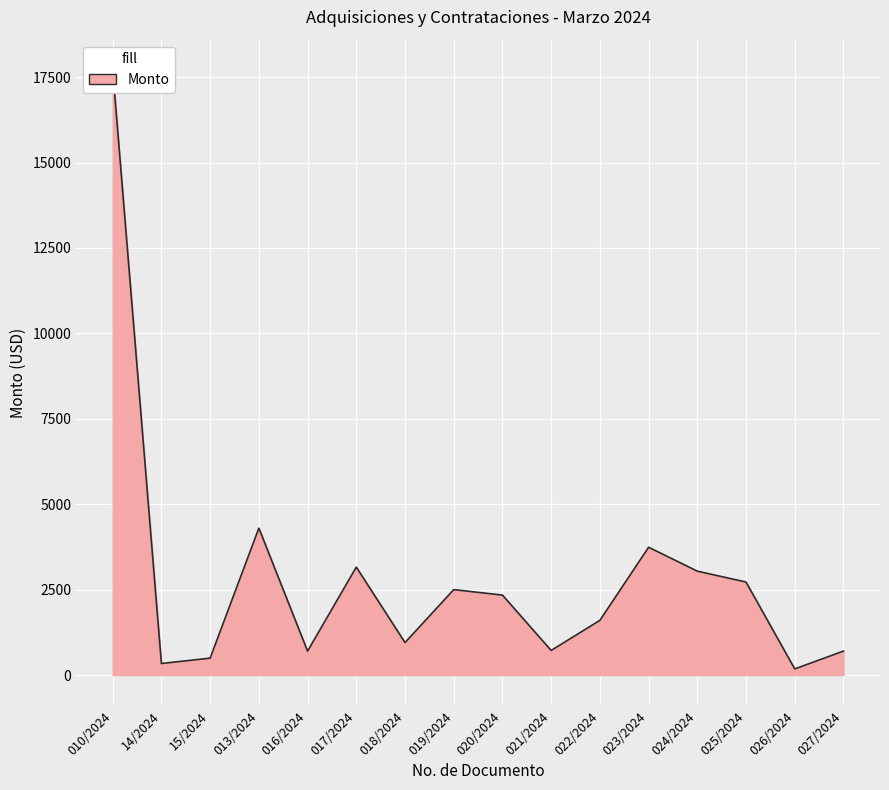

How many interior local peaks (higher than both neighbors) does the data have?

4